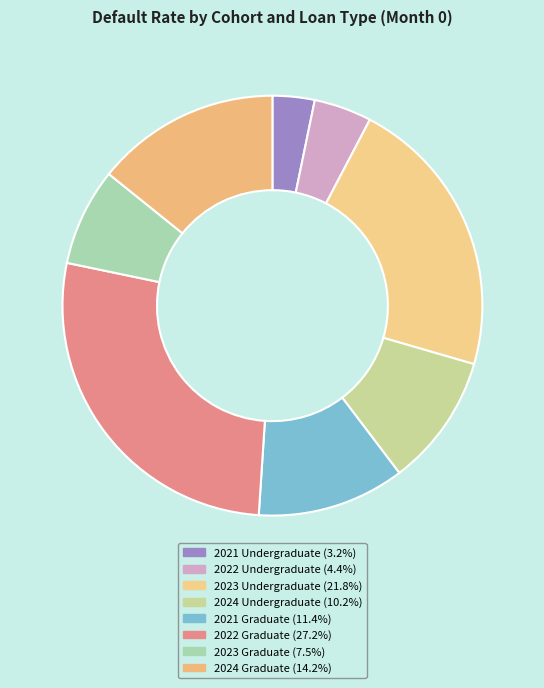

To the nearest percent, what portion does 2022 Undergraduate represent?

4%